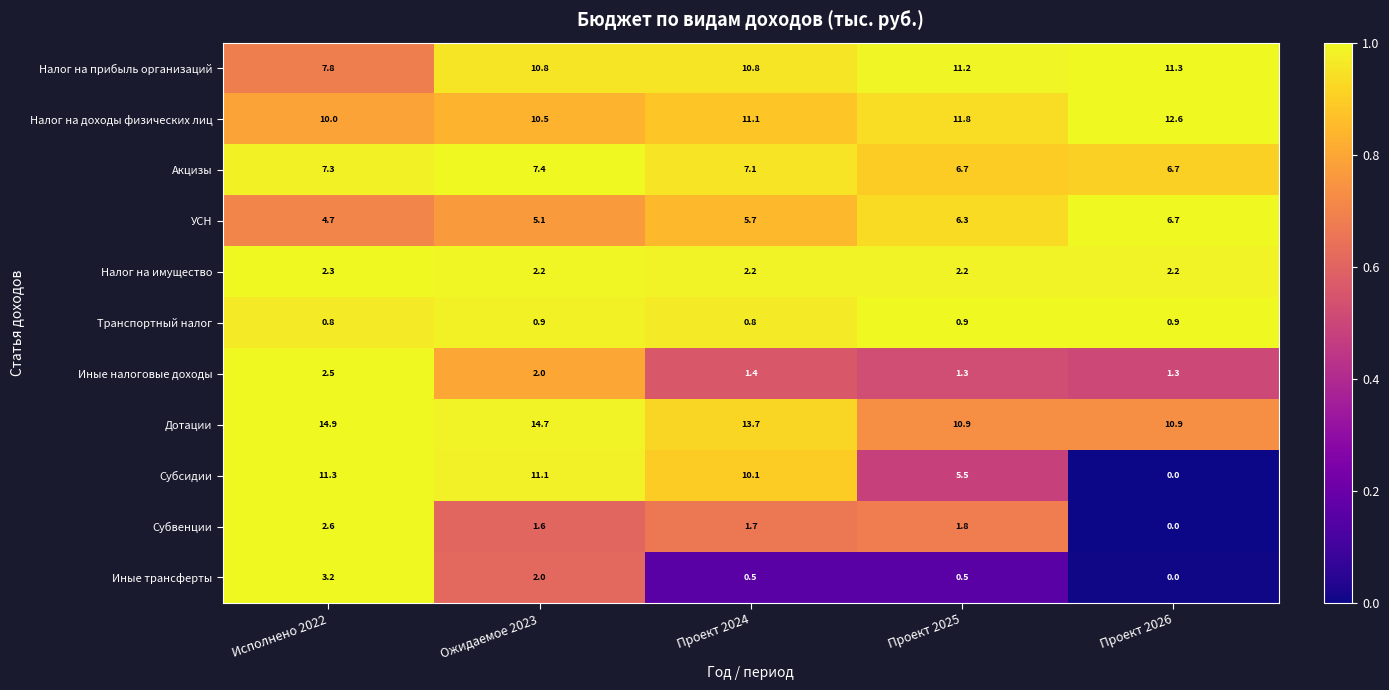

Where is Субсидии nearest to the value 5?

Проект 2025